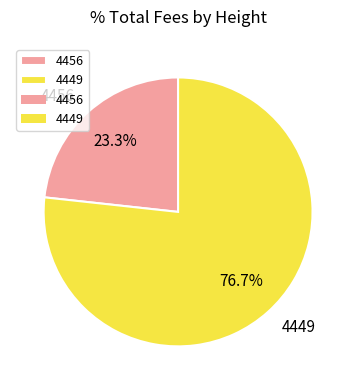

How many segments does this pie chart have?

2